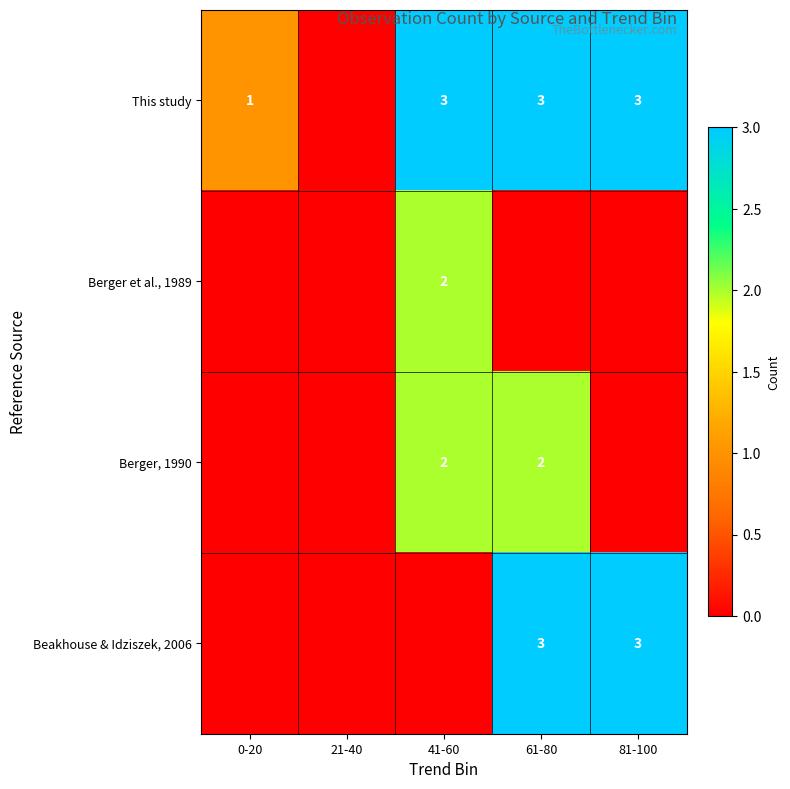

Which has a higher value, 61-80 or 81-100?

61-80